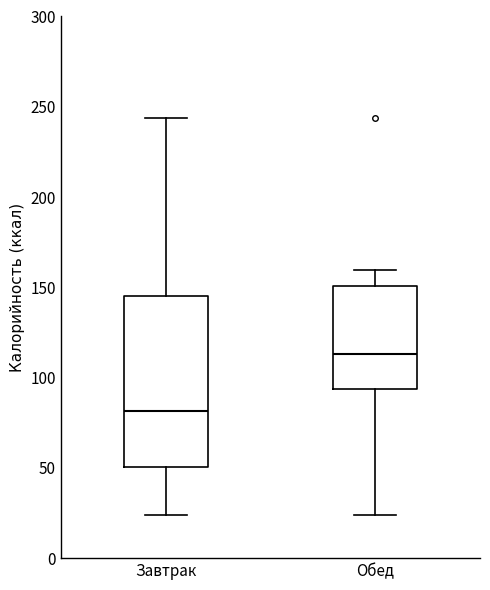

Reading left to right, read every box against the y-axis: the position of its median line, the range the box covers, and the ends of its whiskers. The values are not printed on the chart, so give them approximately, as read against the axis.

Завтрак: median 80, box 50 to 145, whiskers 25 to 245
Обед: median 115, box 95 to 150, whiskers 25 to 160